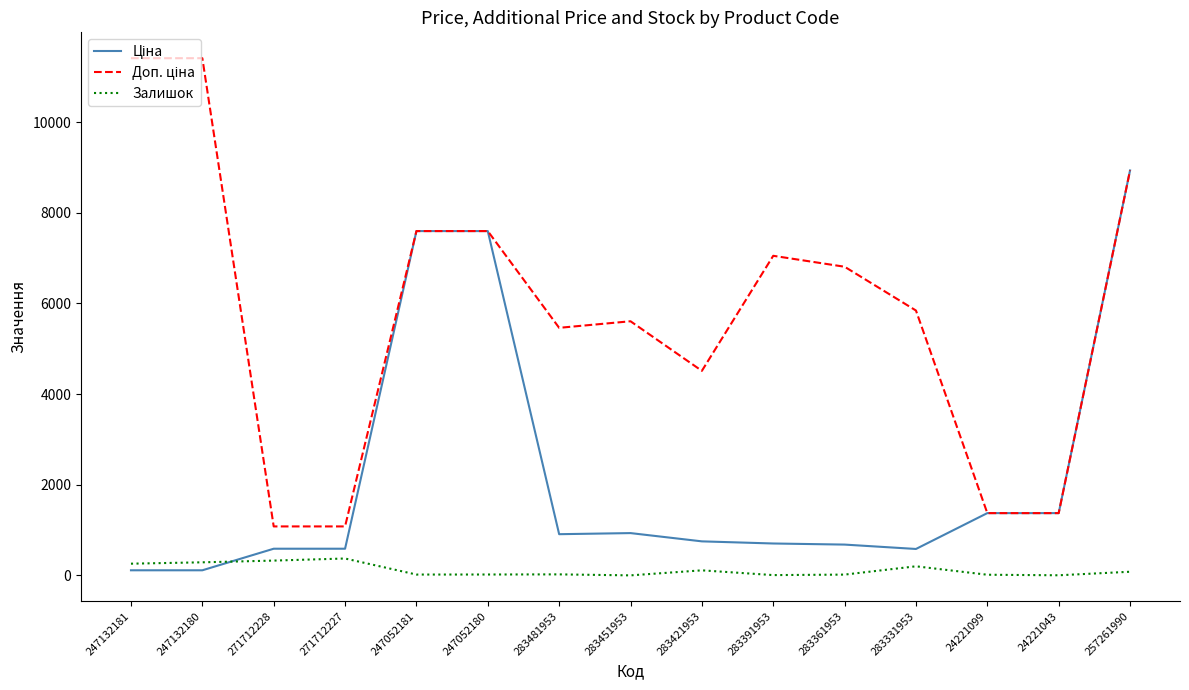

The Залишок series shows 82.0 at 257261990. True or false?

True